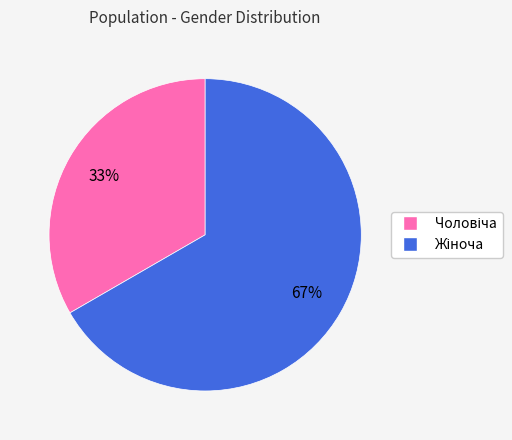

To the nearest percent, what is the average slice percentage?

50%